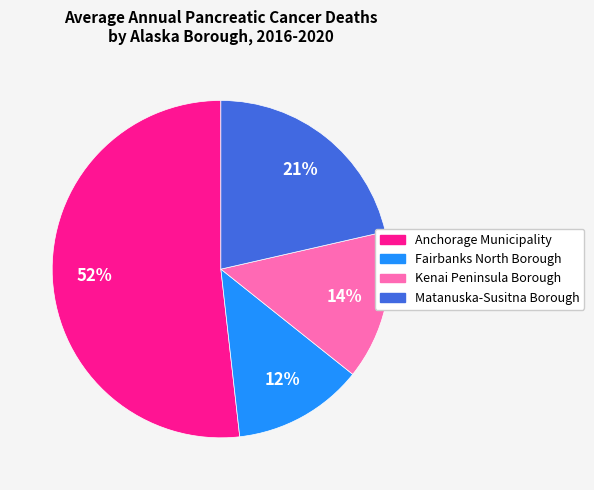

Is it true that Anchorage Municipality is 52% of the pie?

True